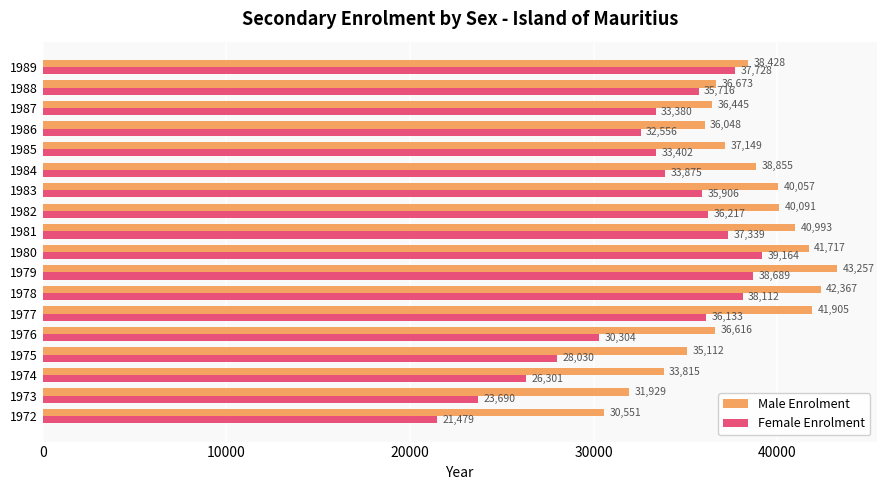

What is the maximum value shown in the chart?

43257